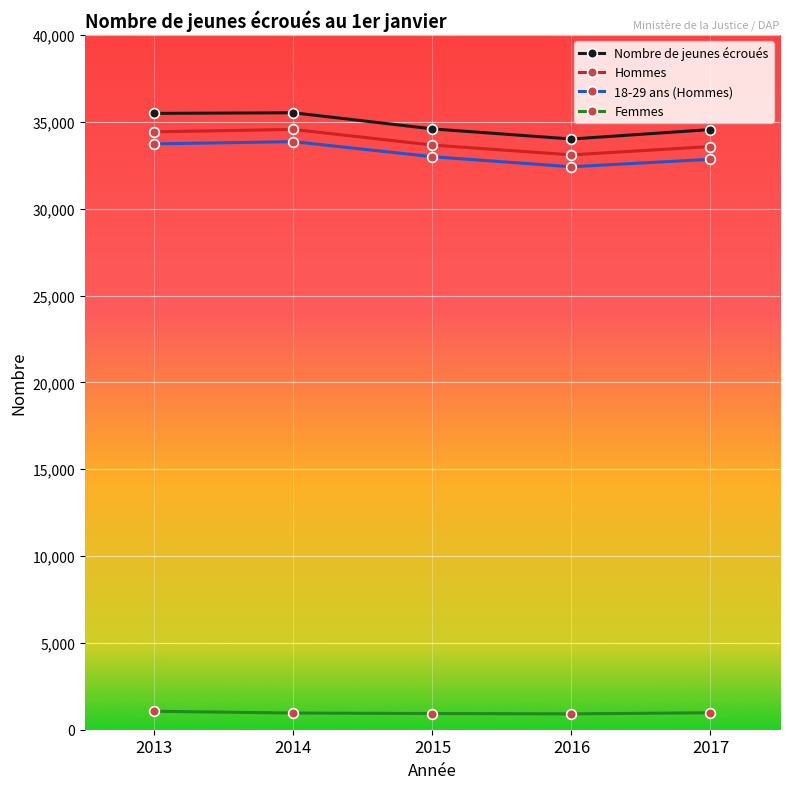

Is the value of Hommes at 2017 greater than the value of Femmes at 2013?

Yes